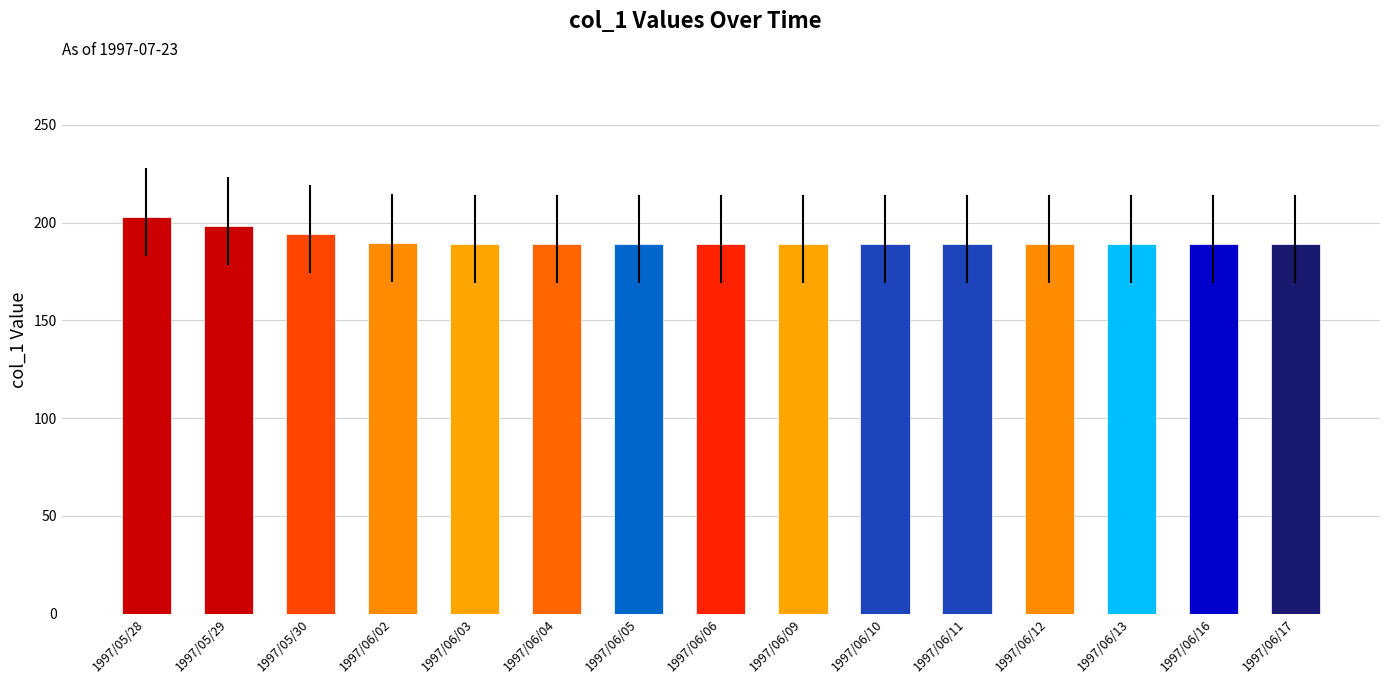

Are the bars grouped side by side (vs. stacked)?

No